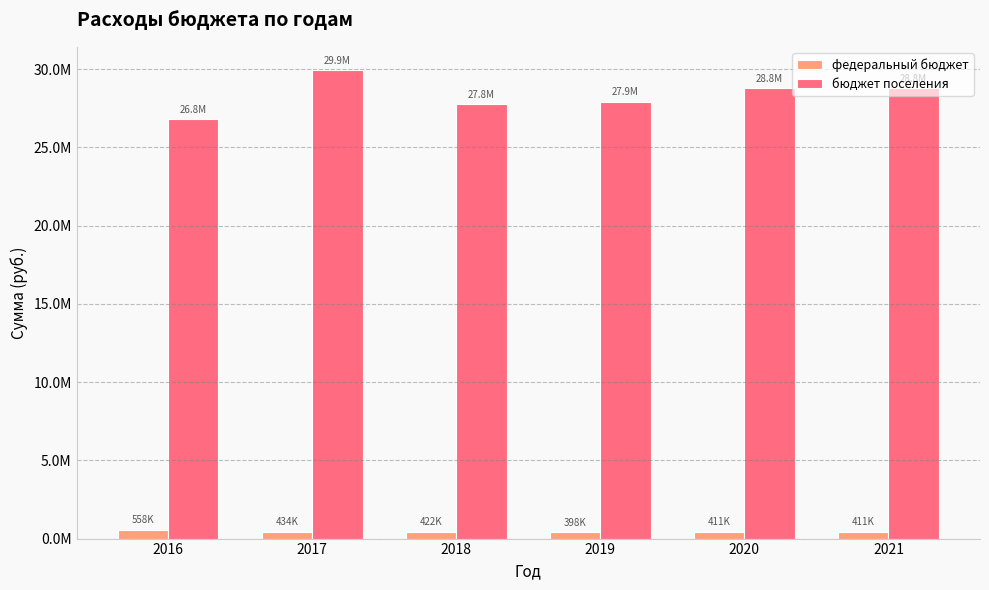

What are all the series names shown in the legend?

федеральный бюджет, бюджет поселения